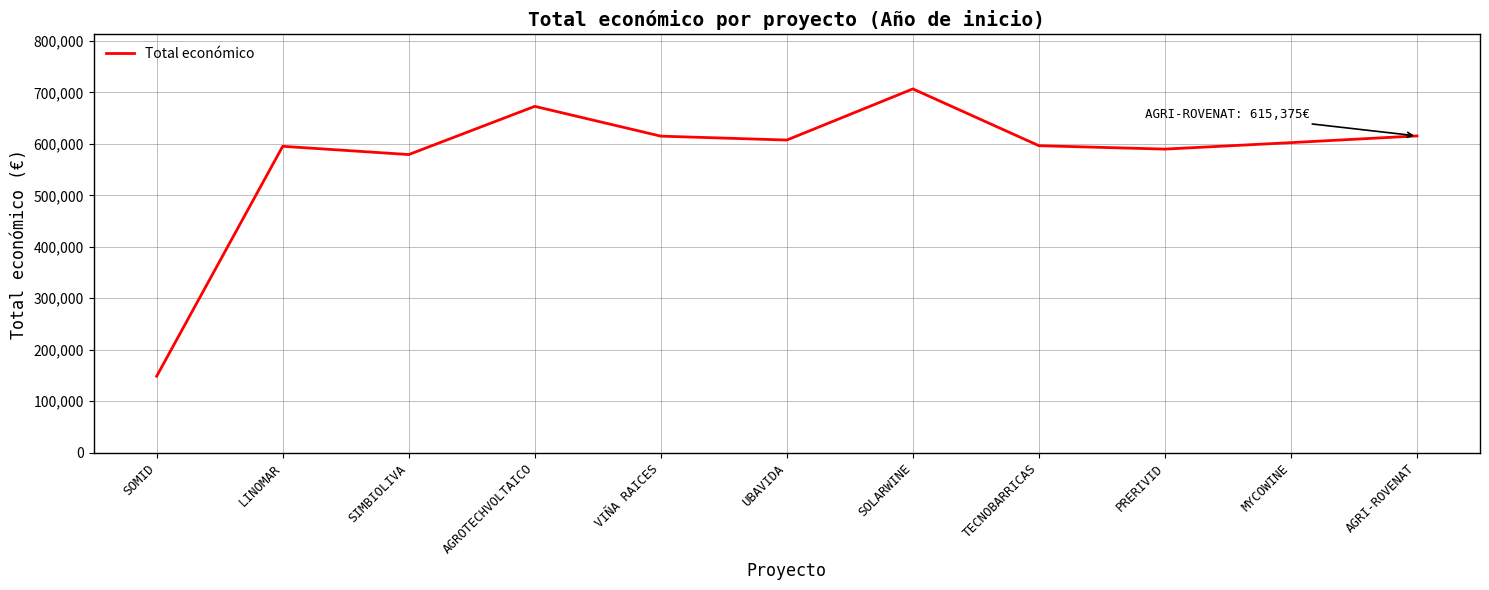

What is the difference between the maximum and second lowest values?

127545.0